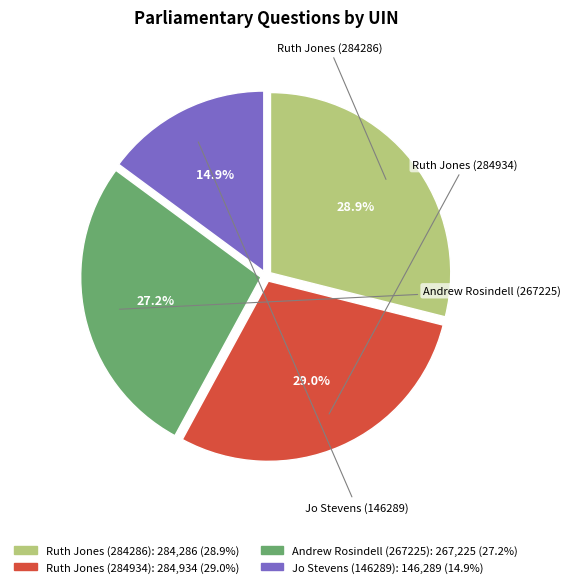

The Jo Stevens (146289) slice represents 15% of the pie. True or false?

True